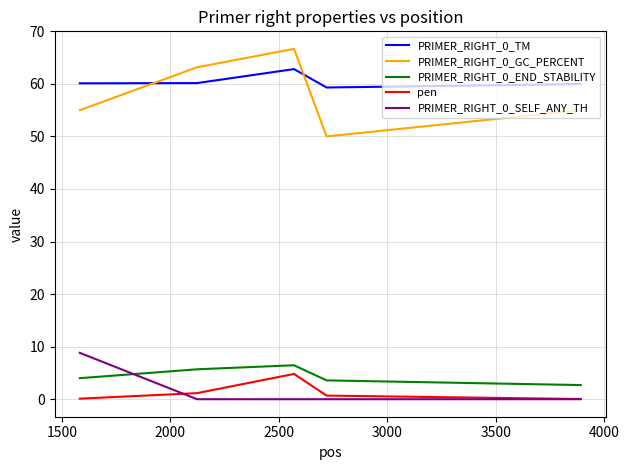

How many lines are shown in the chart?

5